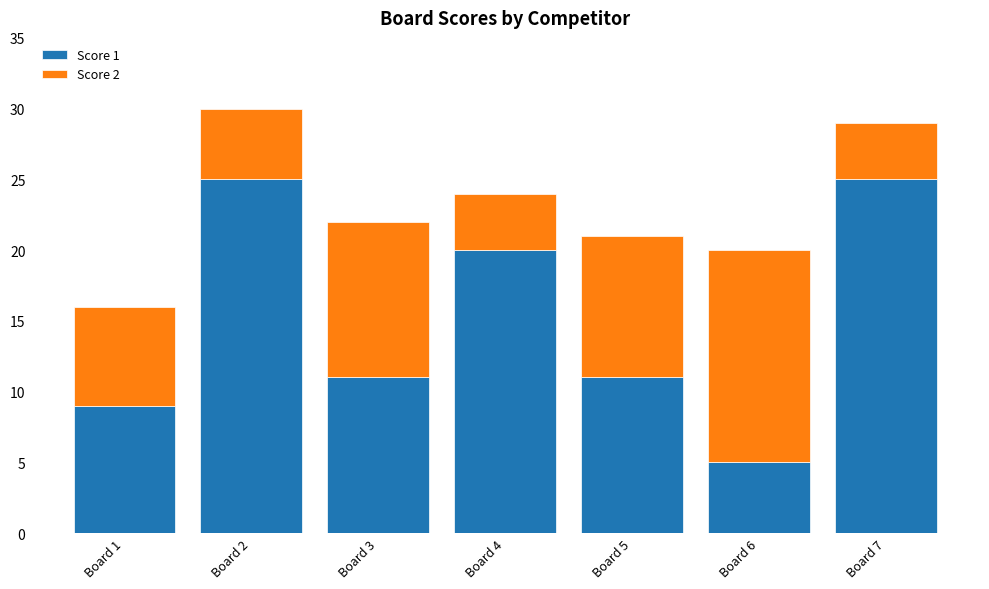

True or false: Score 1 has a value of 13 at Board 2.

False